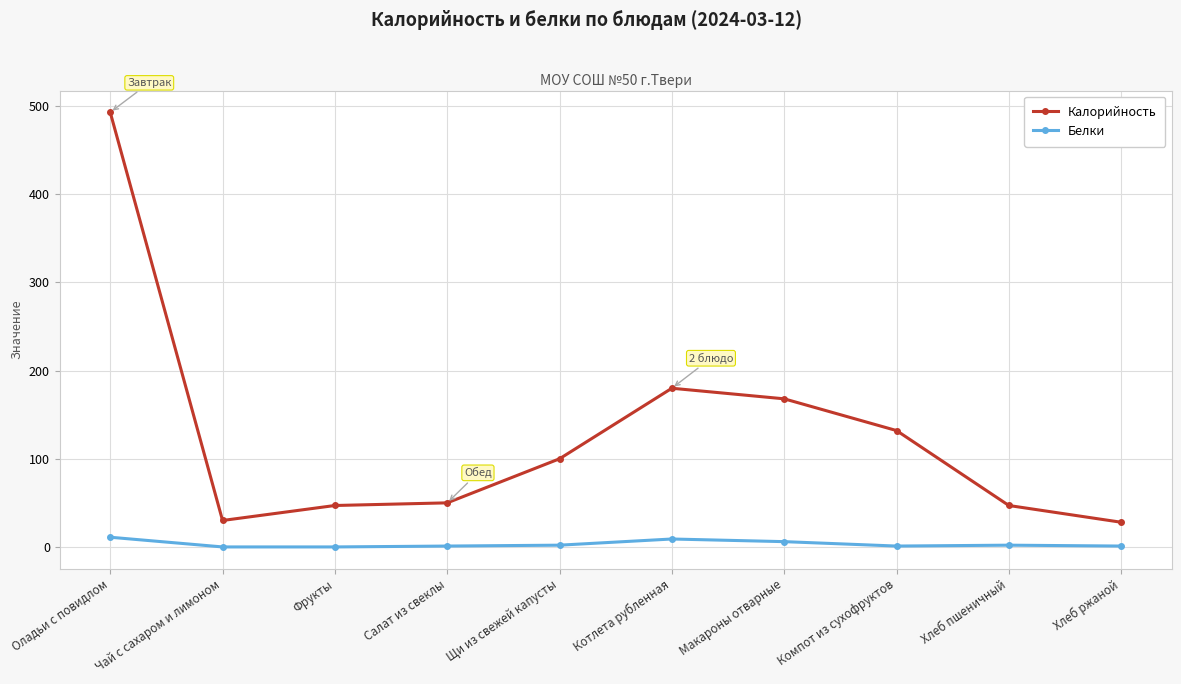

True or false: Белки and Калорийность intersect in this chart.

False